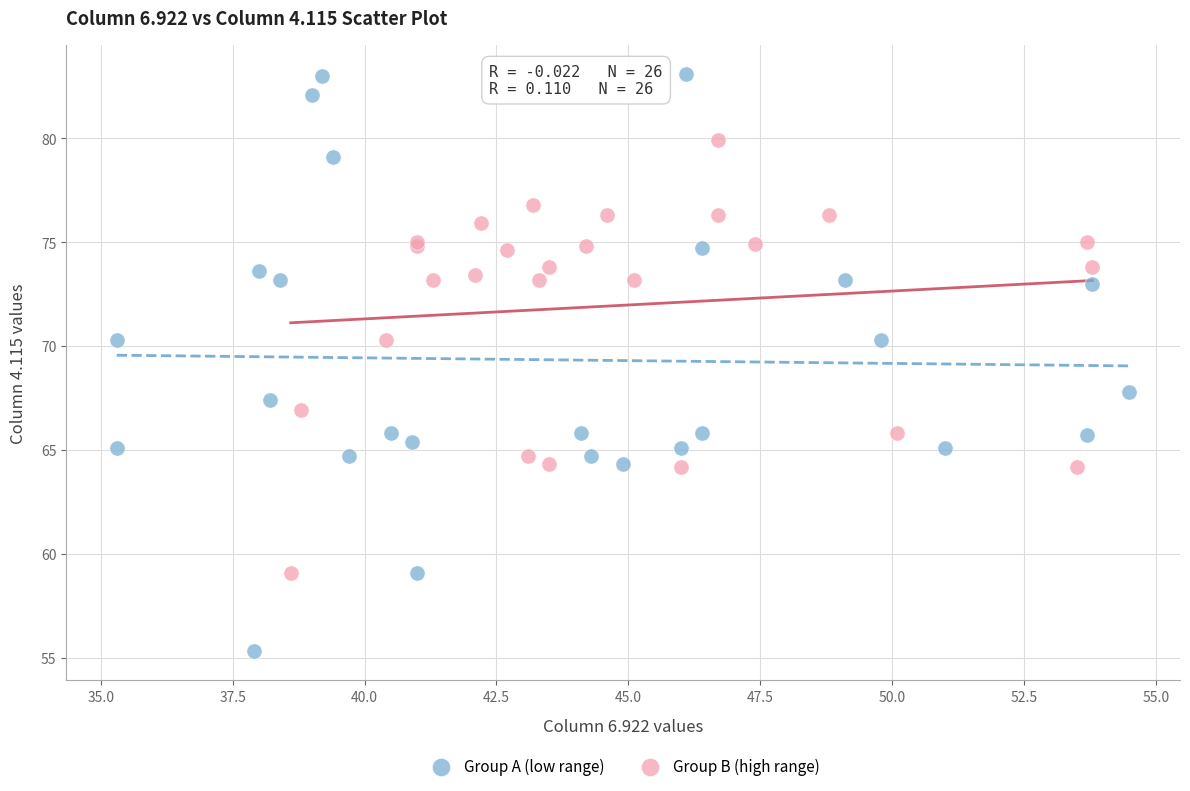

Which series contains the lowest Y value?

Group A (low range)